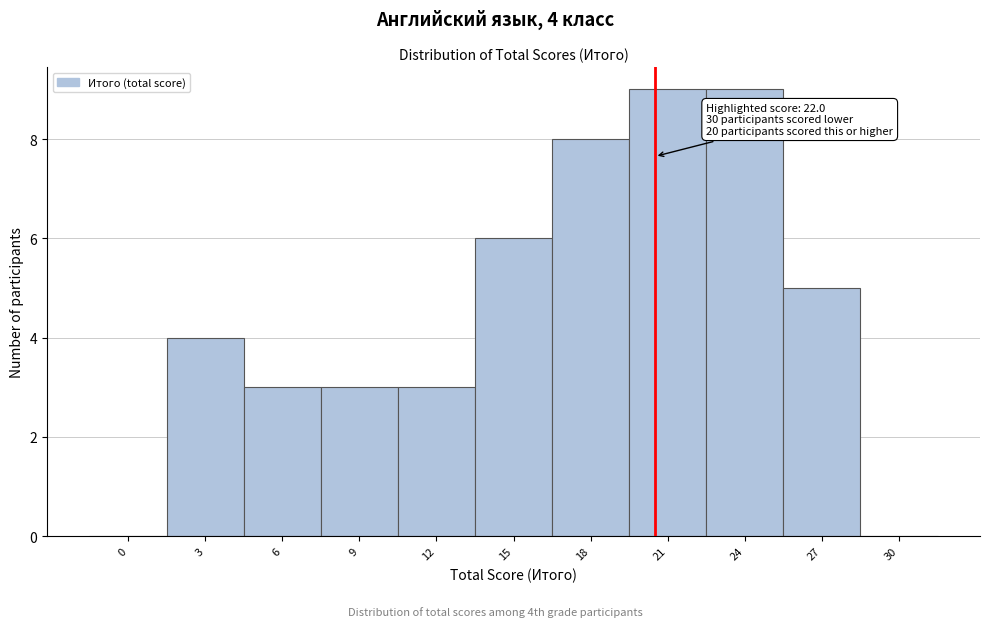

Reading left to right, extract all data points from this chart.

0=0	3=4	6=3	9=3	12=3	15=6	18=8	21=9	24=9	27=5	30=0